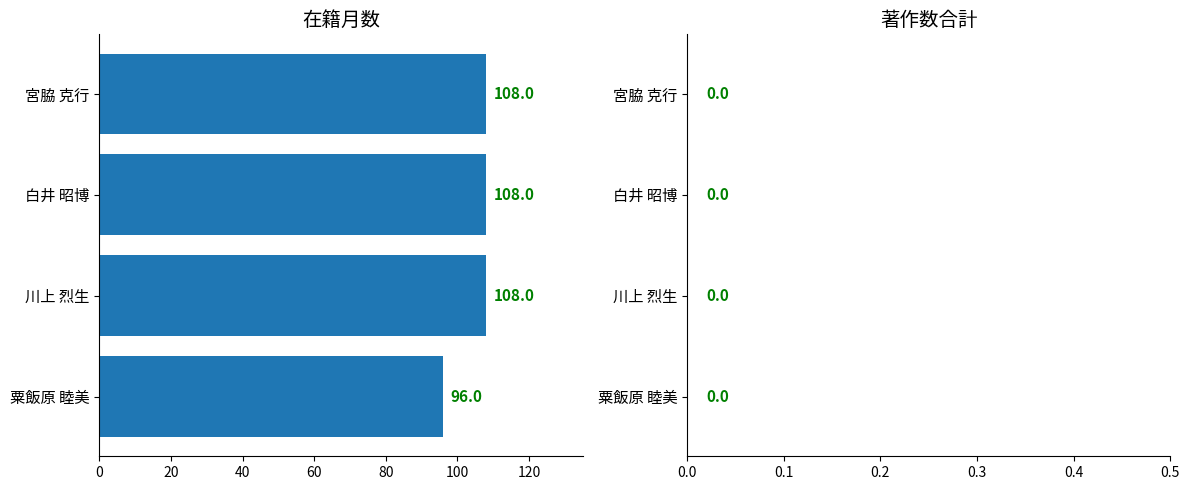

What is the change in value from 粟飯原 睦美 to 宮脇 克行?

+12